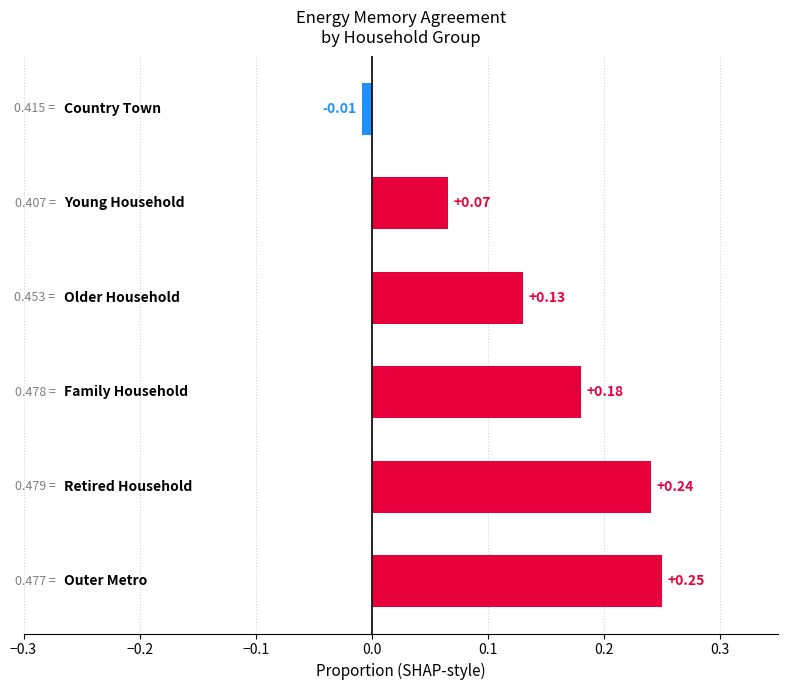

What is the difference between the maximum and minimum values?

0.3